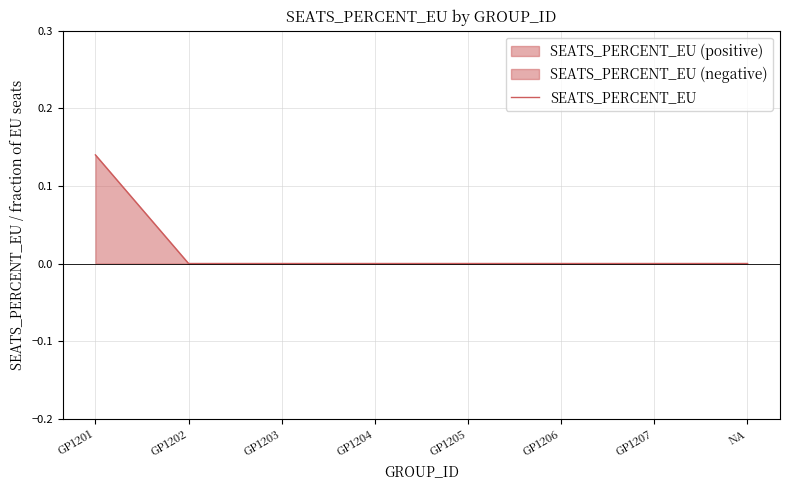

How many categories are shown in the chart?

8